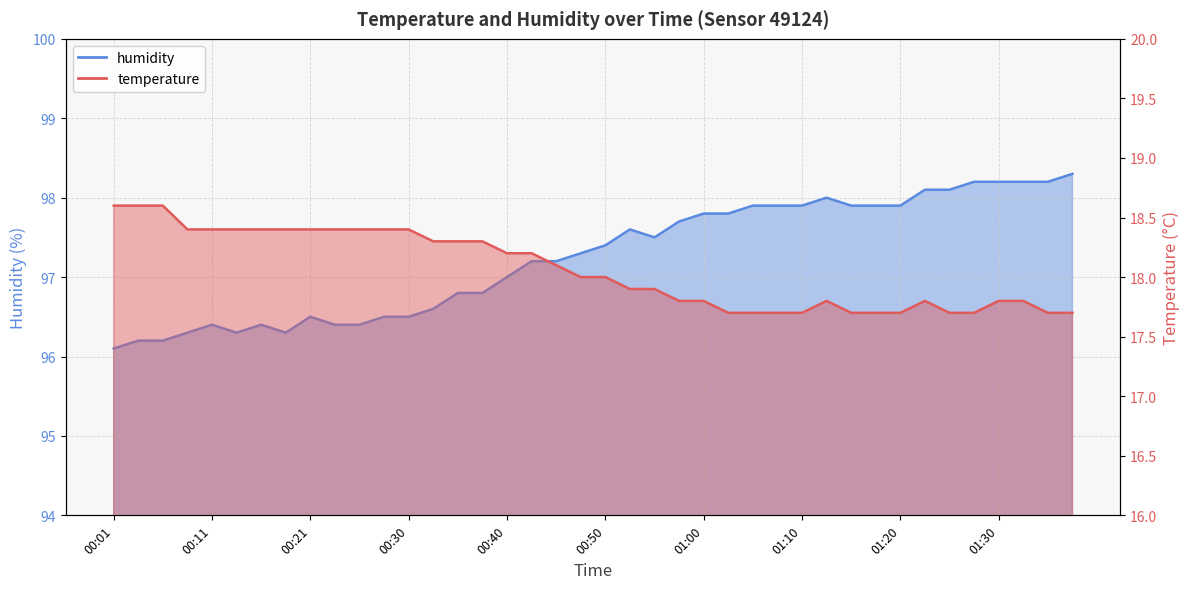

Reading left to right, transcribe all the data shown in this chart.

temperature: 00:01=18.6	00:03=18.6	00:06=18.6	00:08=18.4	00:11=18.4	00:13=18.4	00:16=18.4	00:18=18.4	00:21=18.4	00:23=18.4	00:26=18.4	00:28=18.4	00:30=18.4	00:33=18.3	00:35=18.3	00:38=18.3	00:40=18.2	00:43=18.2	00:45=18.1	00:47=18.0	00:50=18.0	00:52=17.9	00:55=17.9	00:57=17.8	01:00=17.8	01:02=17.7	01:05=17.7	01:07=17.7	01:10=17.7	01:12=17.8	01:15=17.7	01:17=17.7	01:20=17.7	01:22=17.8	01:25=17.7	01:27=17.7	01:30=17.8	01:32=17.8	01:35=17.7	01:37=17.7
humidity: 00:01=96.1	00:03=96.2	00:06=96.2	00:08=96.3	00:11=96.4	00:13=96.3	00:16=96.4	00:18=96.3	00:21=96.5	00:23=96.4	00:26=96.4	00:28=96.5	00:30=96.5	00:33=96.6	00:35=96.8	00:38=96.8	00:40=97.0	00:43=97.2	00:45=97.2	00:47=97.3	00:50=97.4	00:52=97.6	00:55=97.5	00:57=97.7	01:00=97.8	01:02=97.8	01:05=97.9	01:07=97.9	01:10=97.9	01:12=98.0	01:15=97.9	01:17=97.9	01:20=97.9	01:22=98.1	01:25=98.1	01:27=98.2	01:30=98.2	01:32=98.2	01:35=98.2	01:37=98.3